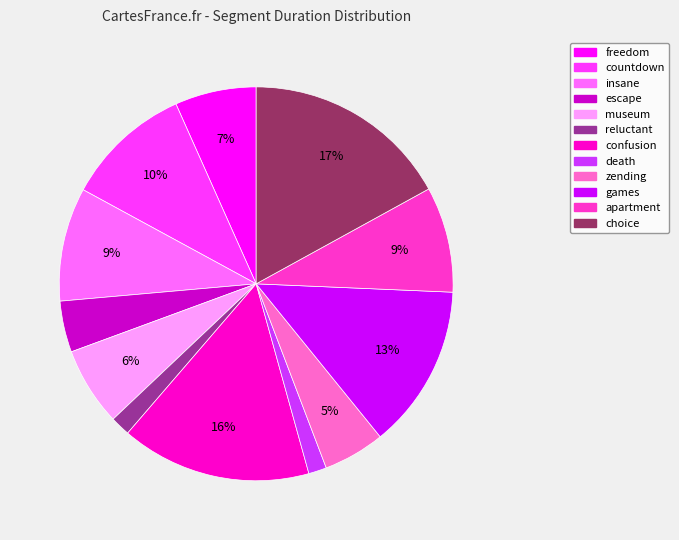

The freedom slice represents 7% of the pie. True or false?

True